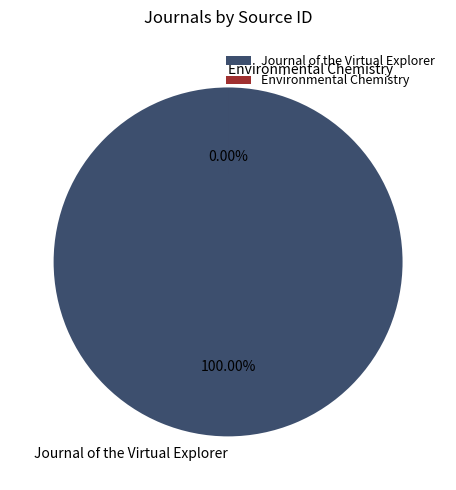

How many slices are in this pie chart?

2